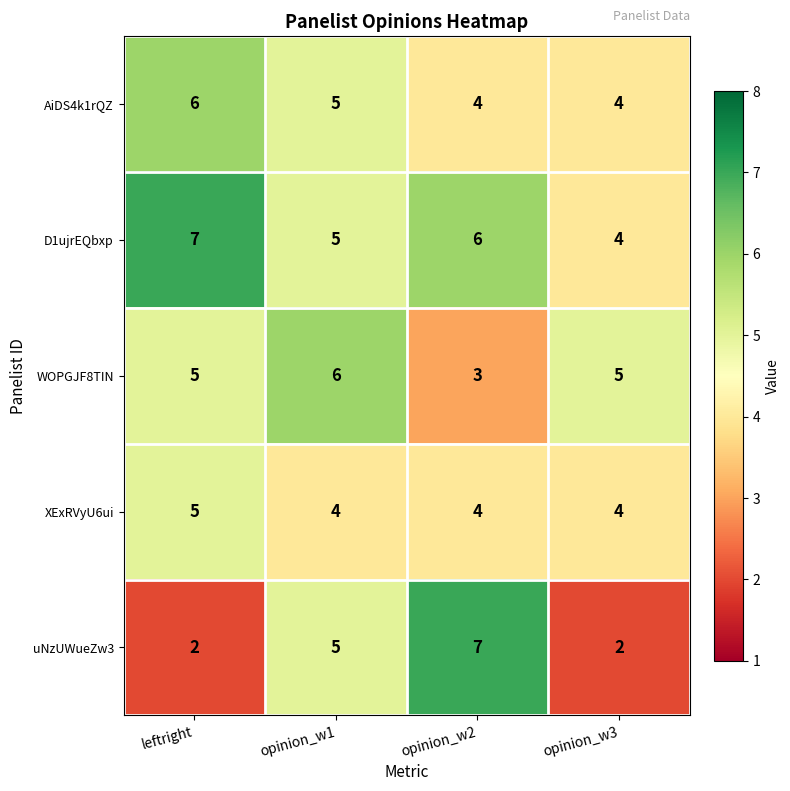

Which series has the widest spread of values?

uNzUWueZw3